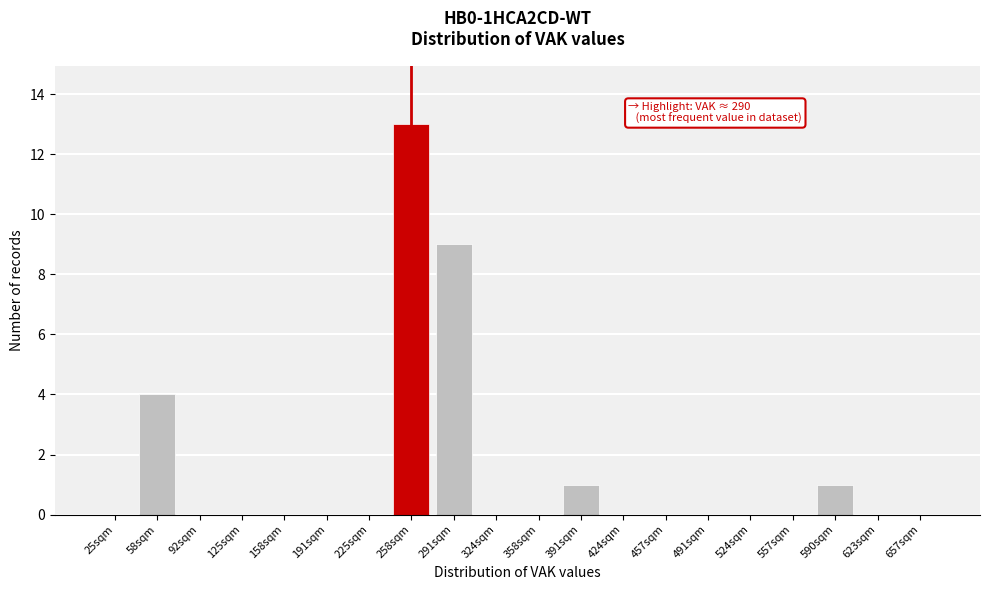

Reading right to left, what are all the values shown in this chart?

657sqm=0	623sqm=0	590sqm=1	557sqm=0	524sqm=0	491sqm=0	457sqm=0	424sqm=0	391sqm=1	358sqm=0	324sqm=0	291sqm=9	258sqm=13	225sqm=0	191sqm=0	158sqm=0	125sqm=0	92sqm=0	58sqm=4	25sqm=0